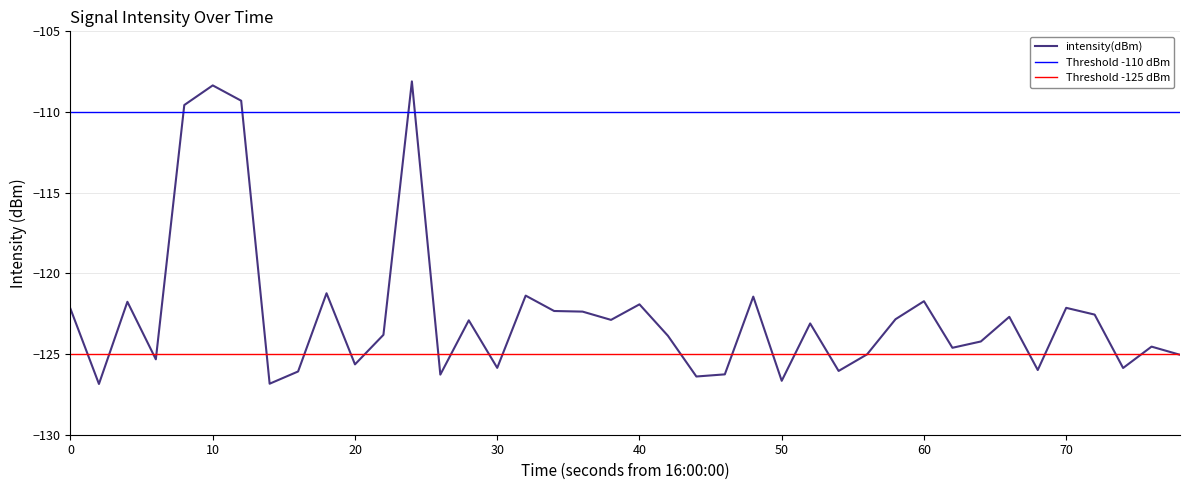

What is the highest value of the intensity(dBm) series?

-108.1